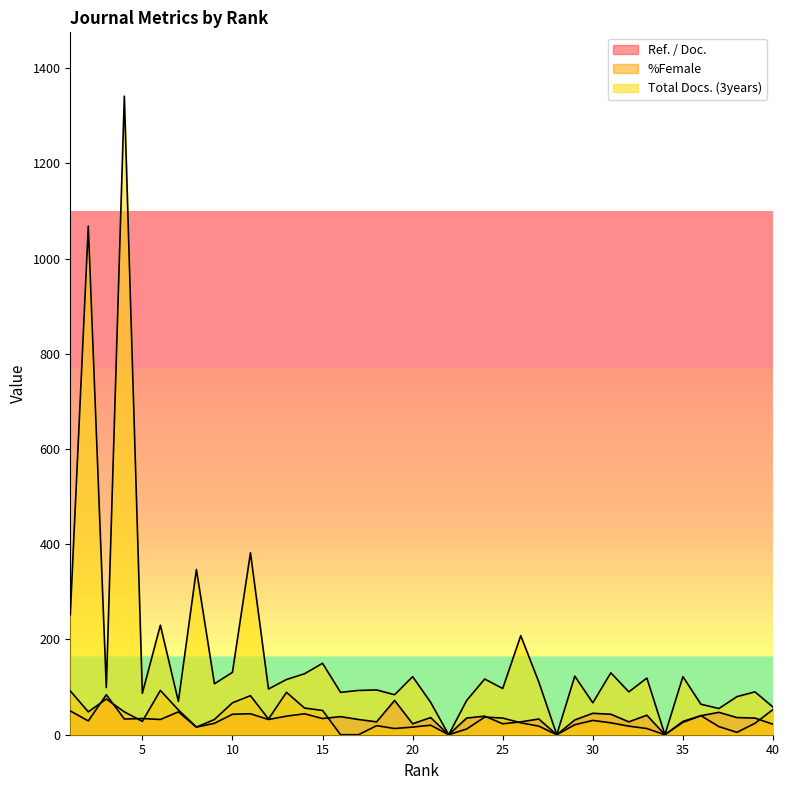

True or false: %Female has a value of 4 at 8.

False